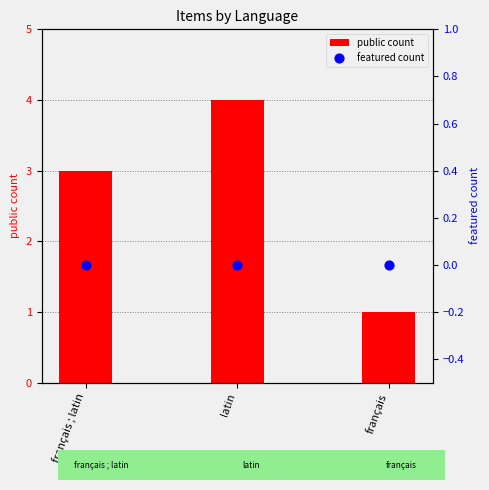

Which series reaches the maximum Y coordinate?

public